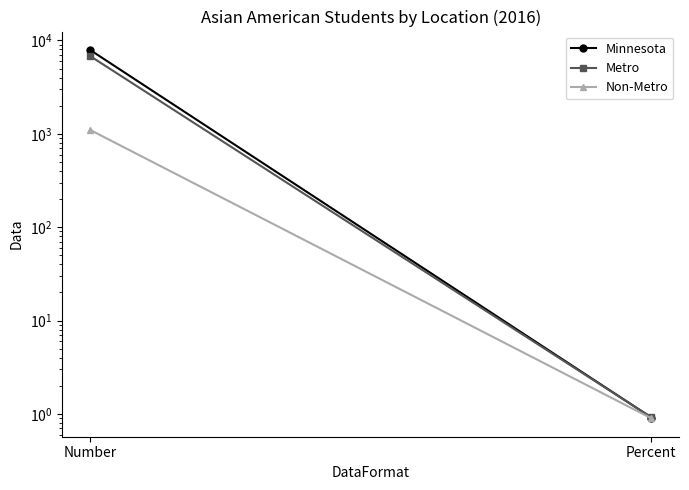

Where is Minnesota nearest to the value 3953?

Percent